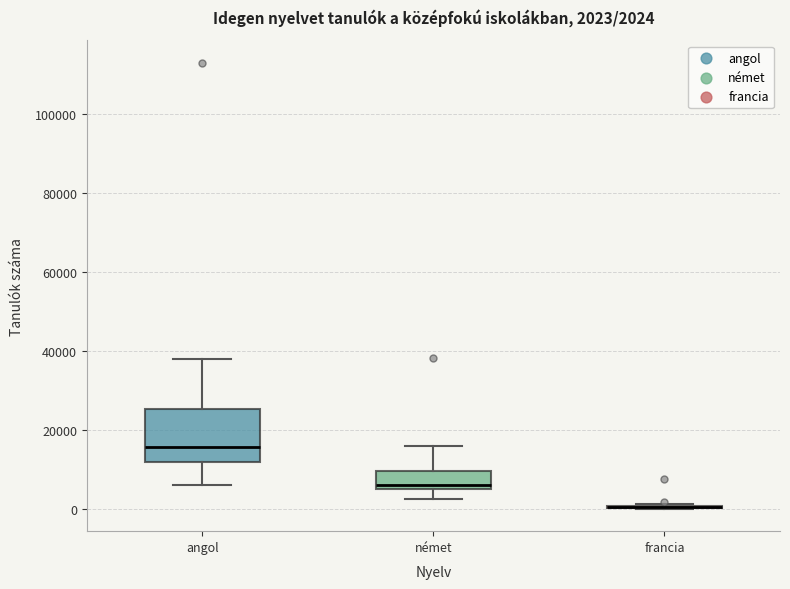

Which box is the tallest, from its lower edge to its upper edge?

angol